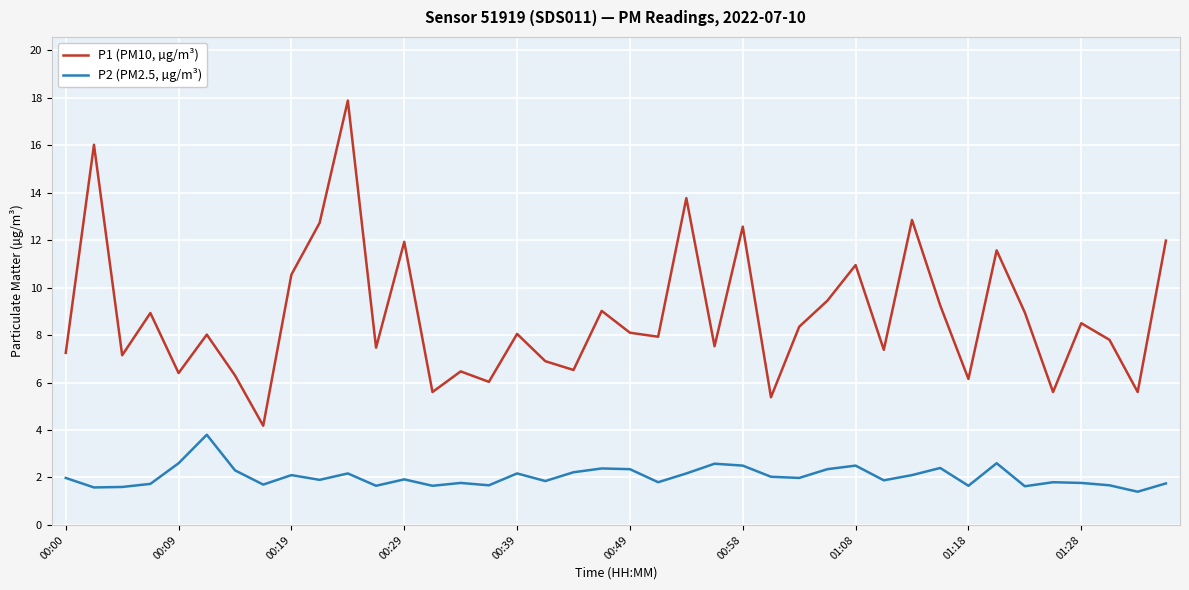

Which series has the largest total across all categories?

P1 (PM10, µg/m³)